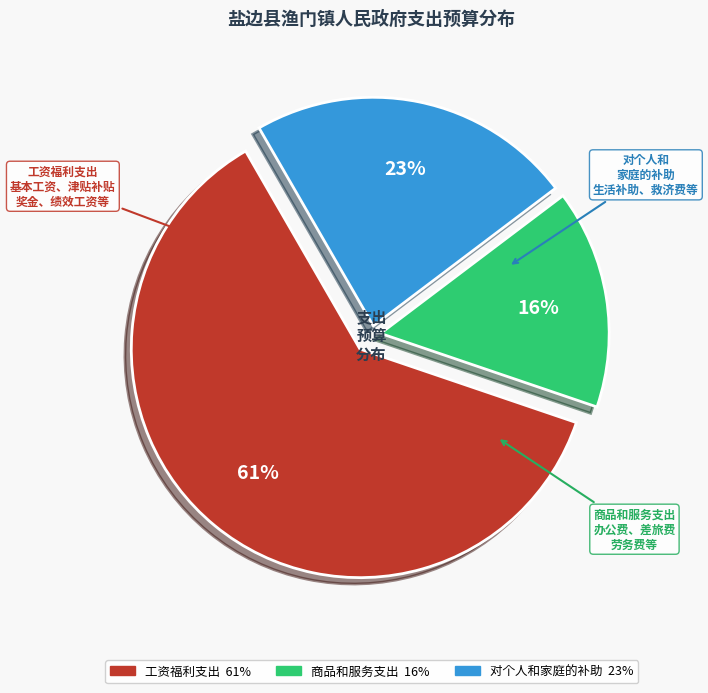

To the nearest percent, what percentage of the pie is 商品和服务支出?

16%